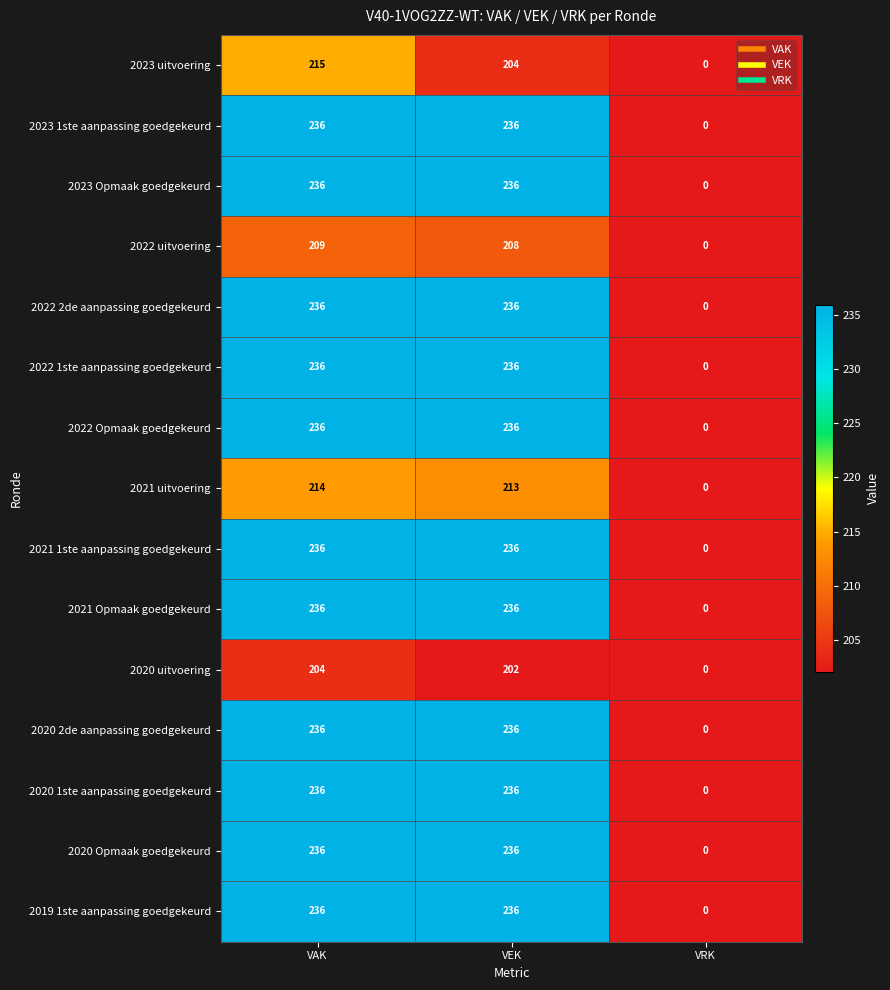

What is the maximum value for 2020 Opmaak goedgekeurd?

236